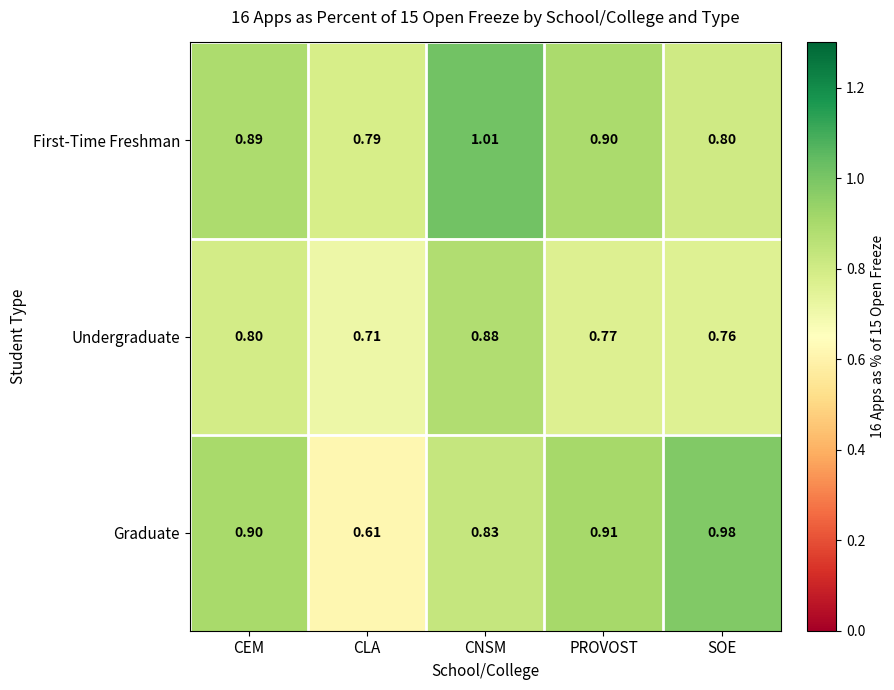

List the series in order of their overall mean, highest first.

First-Time Freshman, Graduate, Undergraduate